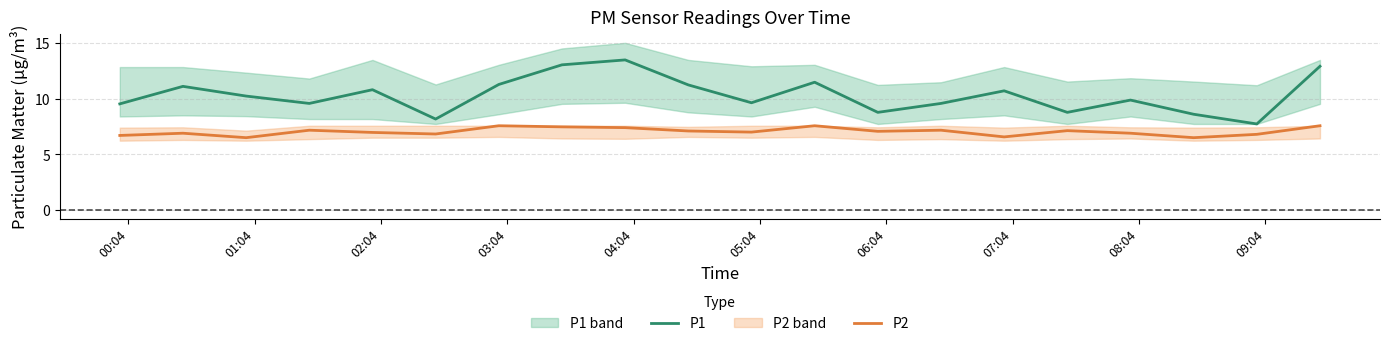

What is the lowest value of the P1 series?

7.7